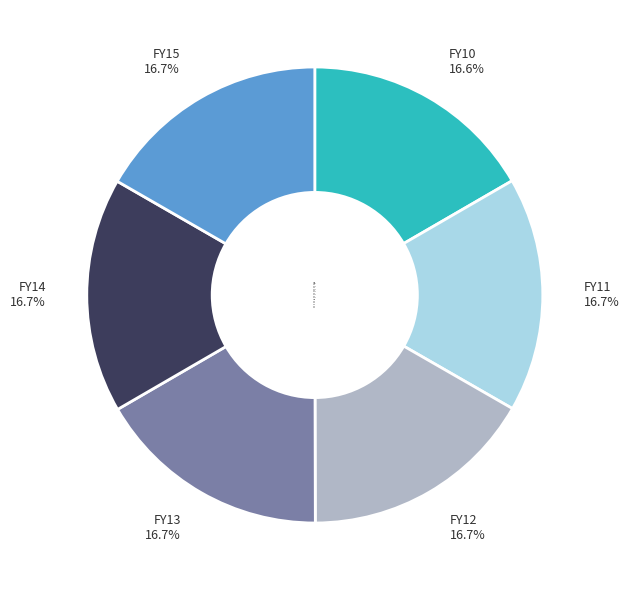

To the nearest percent, what is the average slice percentage?

17%